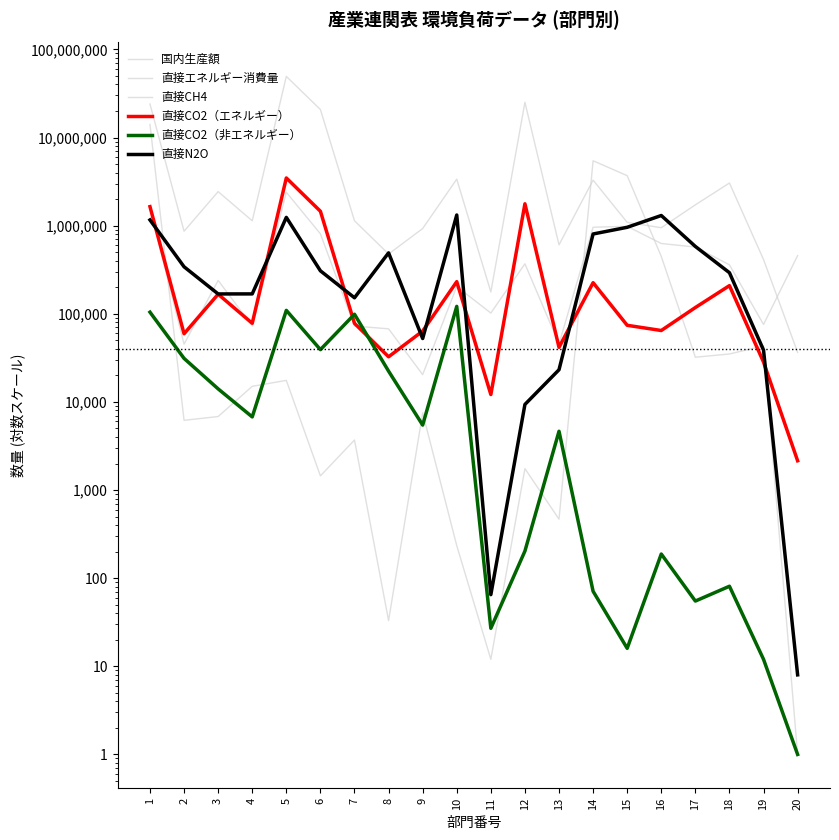

Reading left to right, what are all the values shown in this chart?

国内生産額: 1560844	45231	238892	72814	2391599	807179	72517	67470	20403	203678	101957	368986	45472	959594	982147	627169	571562	359376	75639	456903
直接エネルギー消費量: 23974324	863819	2432565	1135152	49361135	20766439	1135728	476350	927110	3368625	176718	25080246	605860	3283794	1089275	946926	1721705	3044477	412602	36517
直接CH4: 14056371	6182	6825	15029	17548	1448	3696	33	7515	234	12	1749	467	5449551	3688149	447466	32140	34983	43224	1
直接CO2（エネルギー）: 1643356	59312	166830	77978	3475615	1456445	77857	32506	63631	231356	12127	1770662	41599	225310	74020	64589	117743	208653	28311	2149
直接CO2（非エネルギー）: 104325	31164	14055	6757	109310	39196	98727	22333	5461	121365	27	203	4645	71	16	188	55	81	12	1
直接N2O: 1160441	341335	167882	168078	1240879	307313	151832	491400	52374	1321049	65	9359	23173	804172	957493	1303268	580608	292356	38701	8